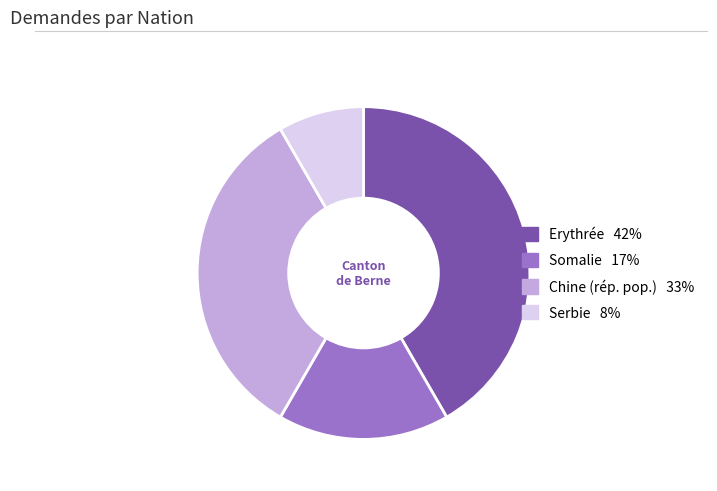

Combined, do Somalie and Erythrée account for over 50%?

Yes